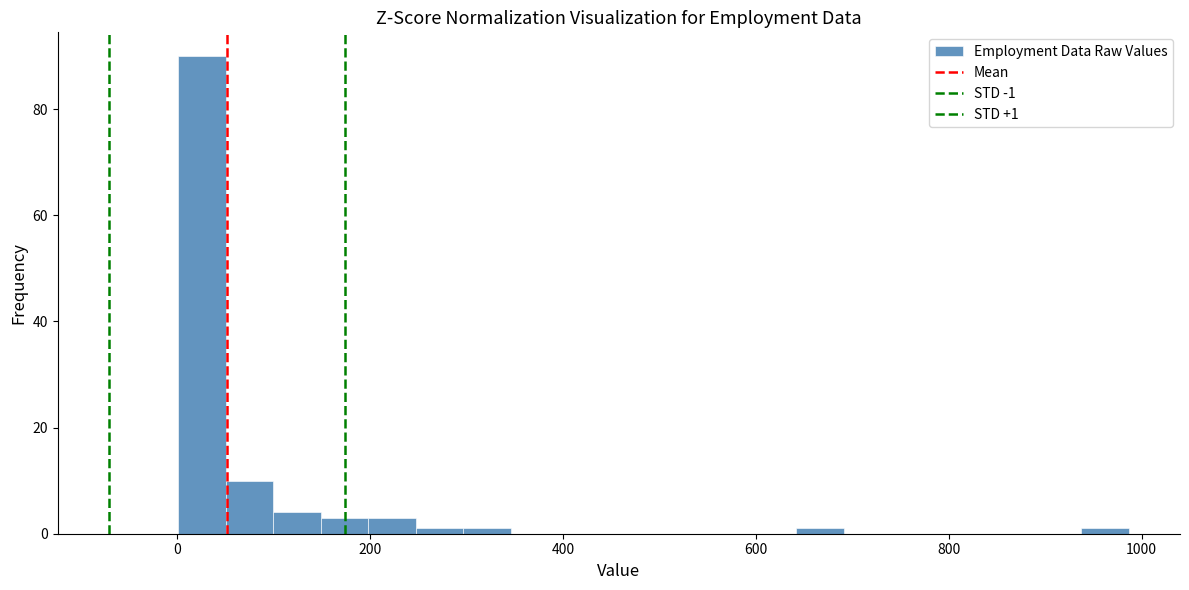

Around what value on the x-axis is the tallest bar? Give the approximate position of its centre, as read against the axis.

20